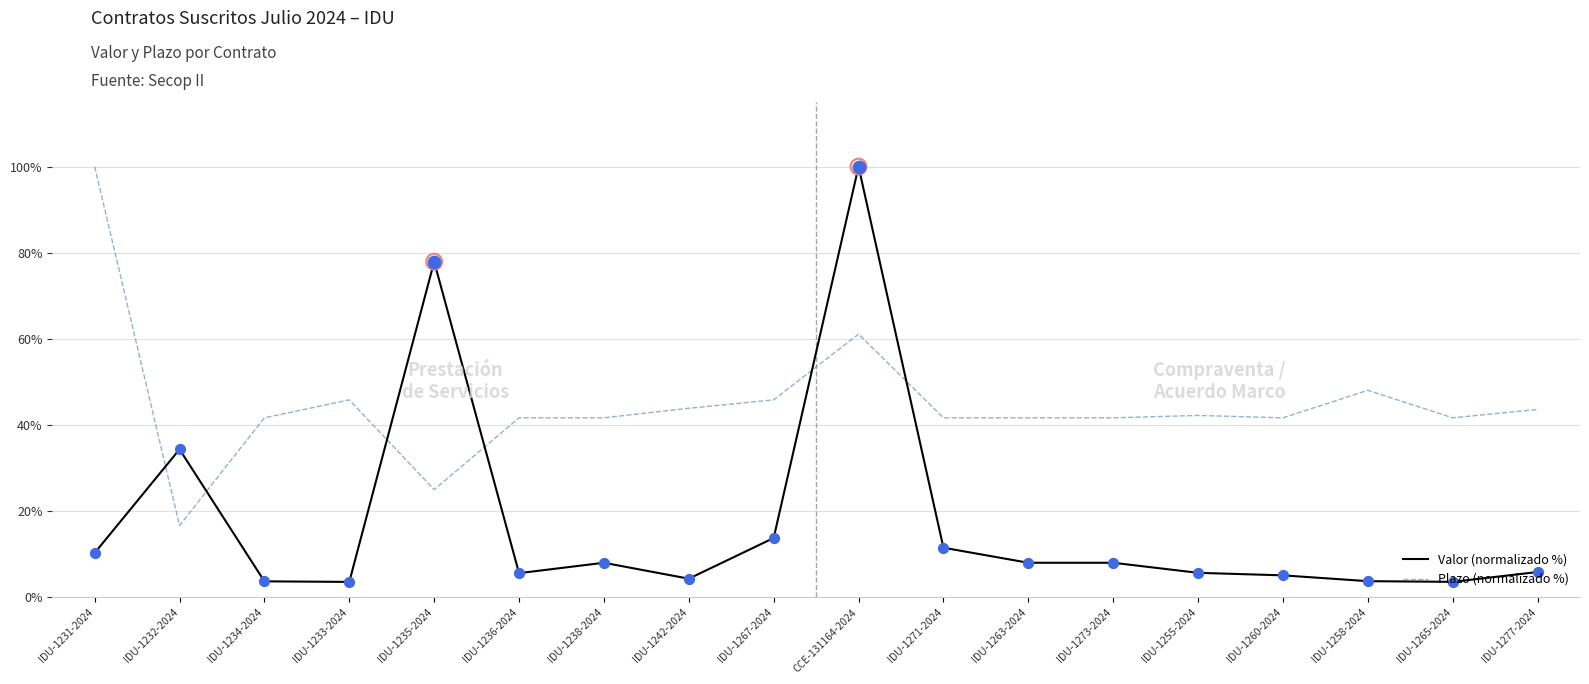

At how many categories does at least one series exceed 33?

18